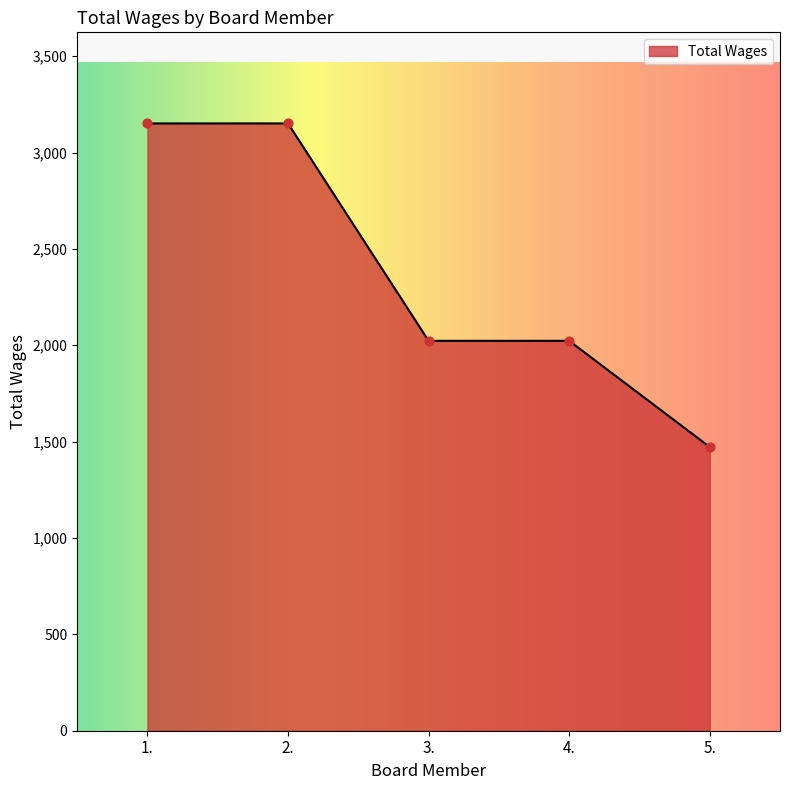

What is the change in value from 1. to 4.?

-1128